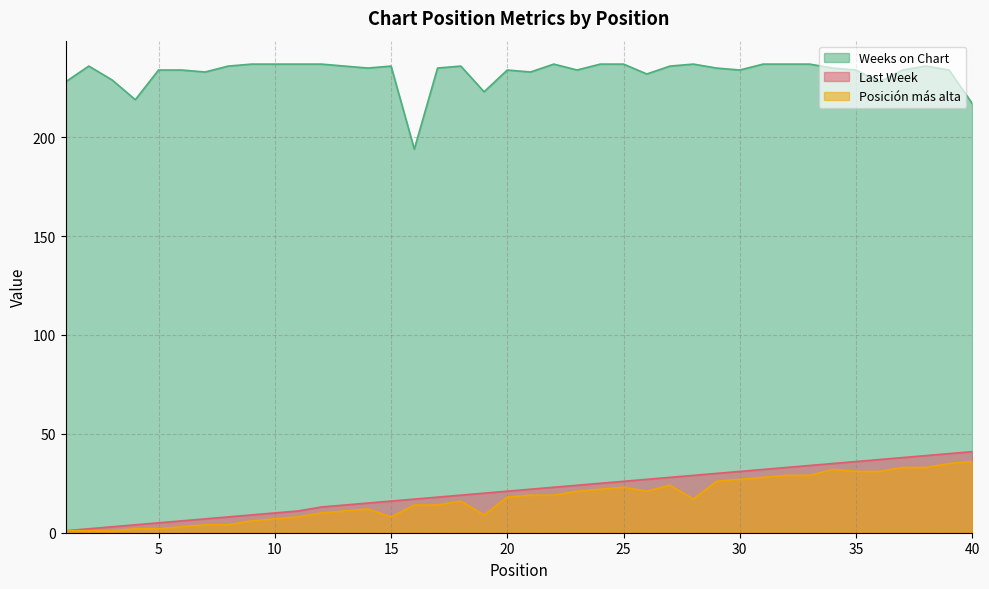

Does the chart display data point markers on the line(s)?

No